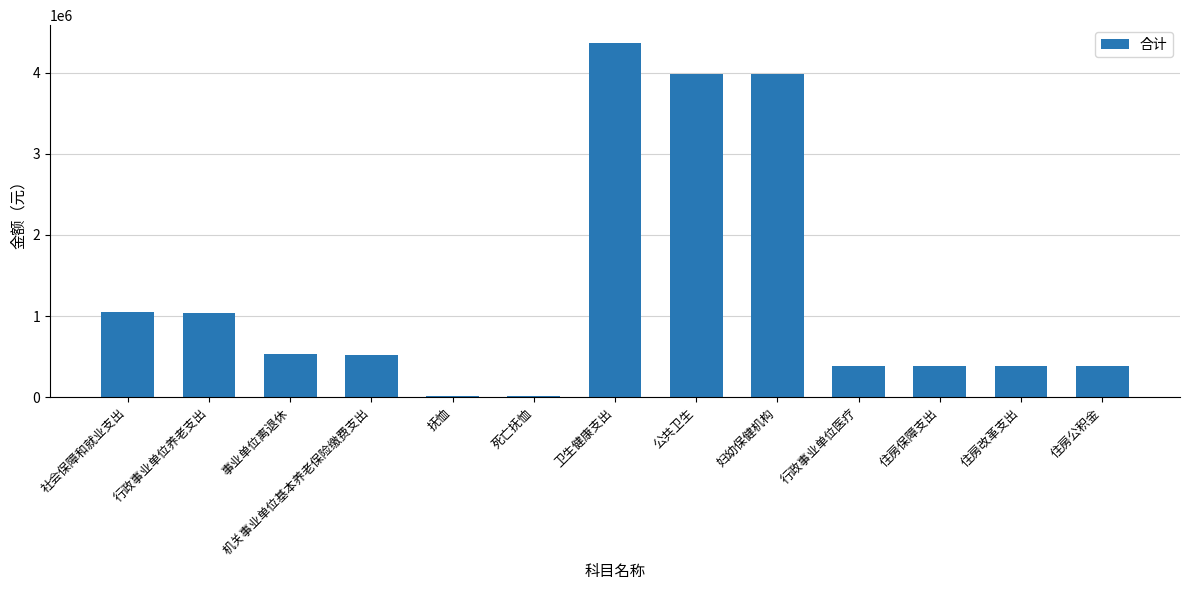

Approximately how many times larger is the value at 事业单位离退休 compared to 住房公积金?

1.4